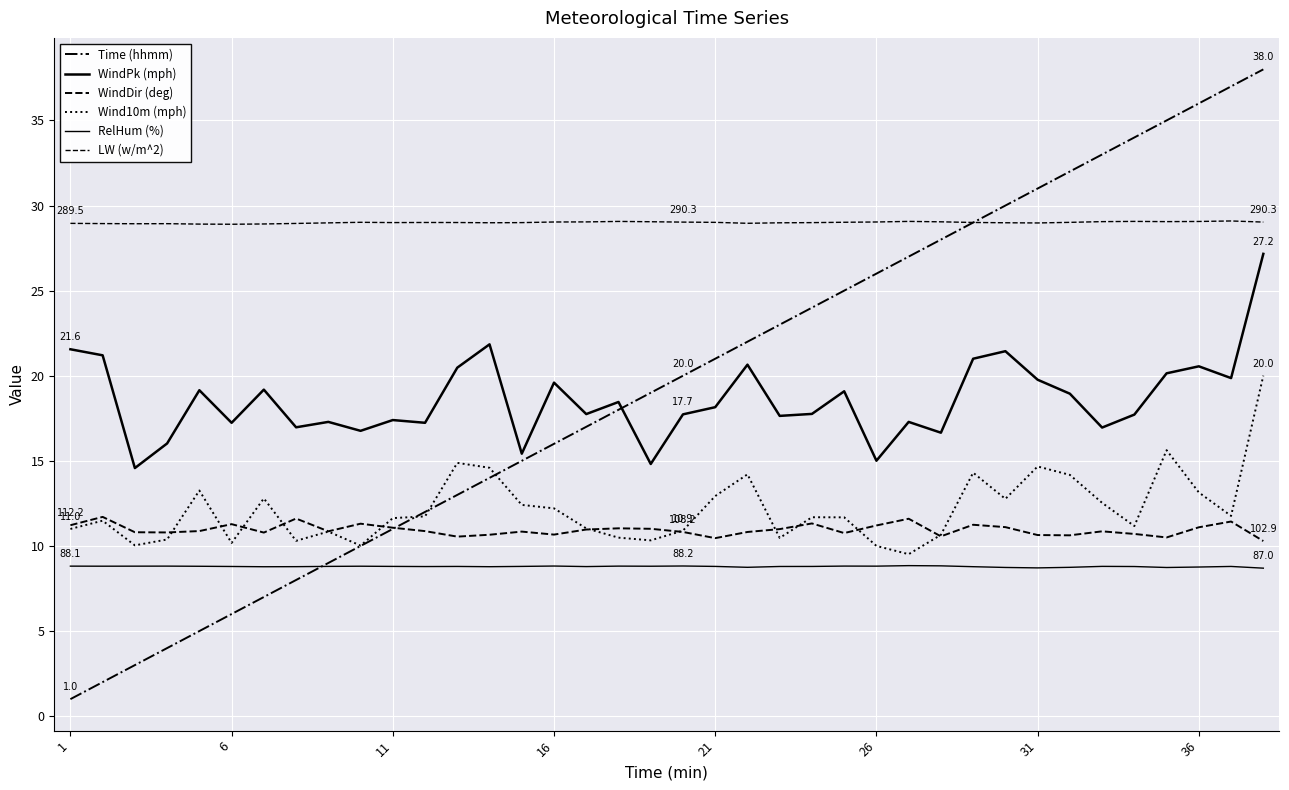

In WindDir (deg), how many points are lower than both neighbors (excluding endpoints)?

10